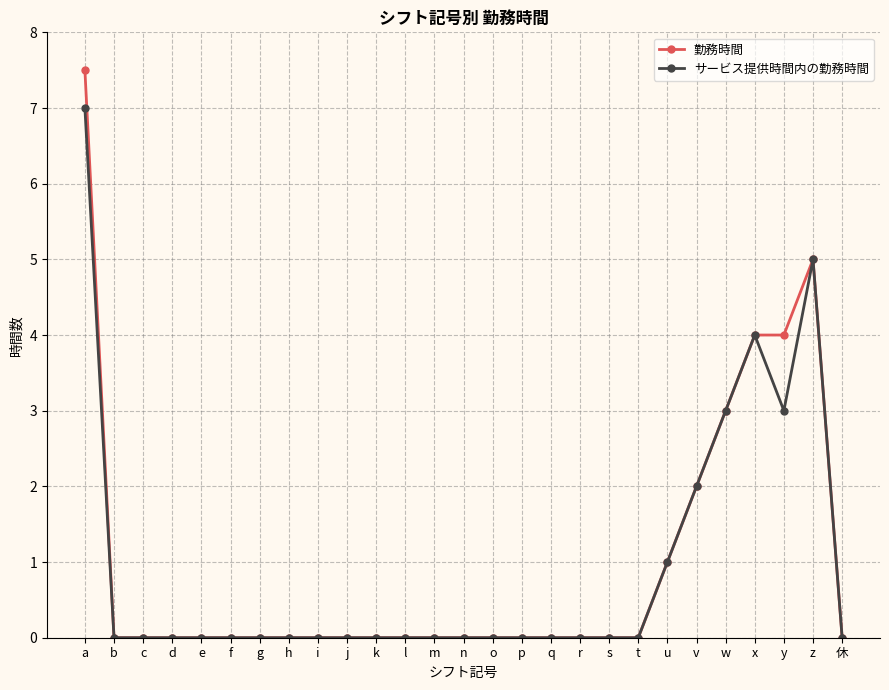

List the series in order of their peak value, highest first.

勤務時間, サービス提供時間内の勤務時間